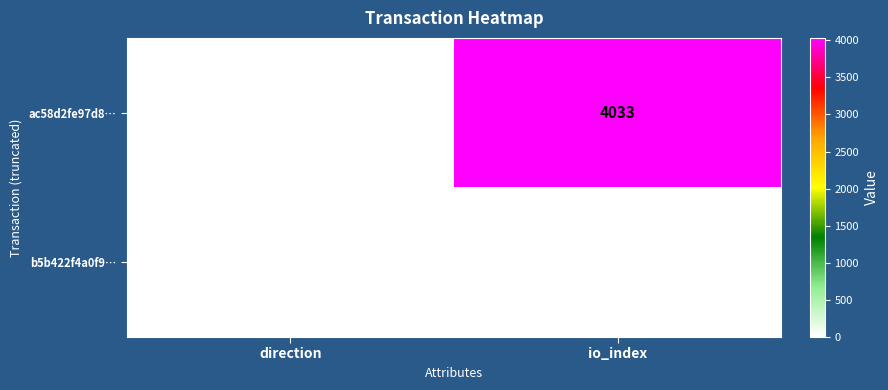

Reading left to right, transcribe all the data shown in this chart.

ac58d2fe97d8…: direction=-1	io_index=4033
b5b422f4a0f9…: direction=1	io_index=12